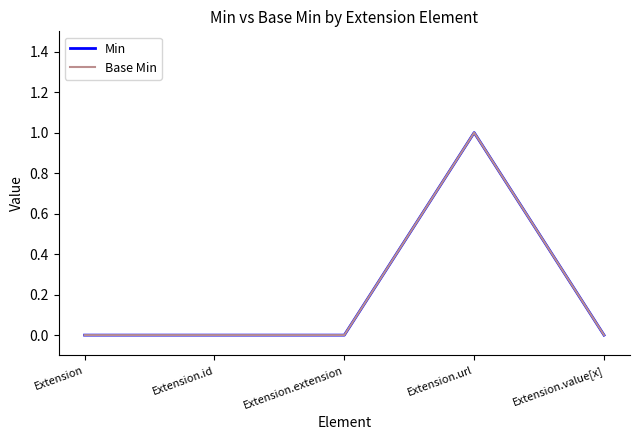

True or false: Min has more than 0 points higher than both neighbors.

True